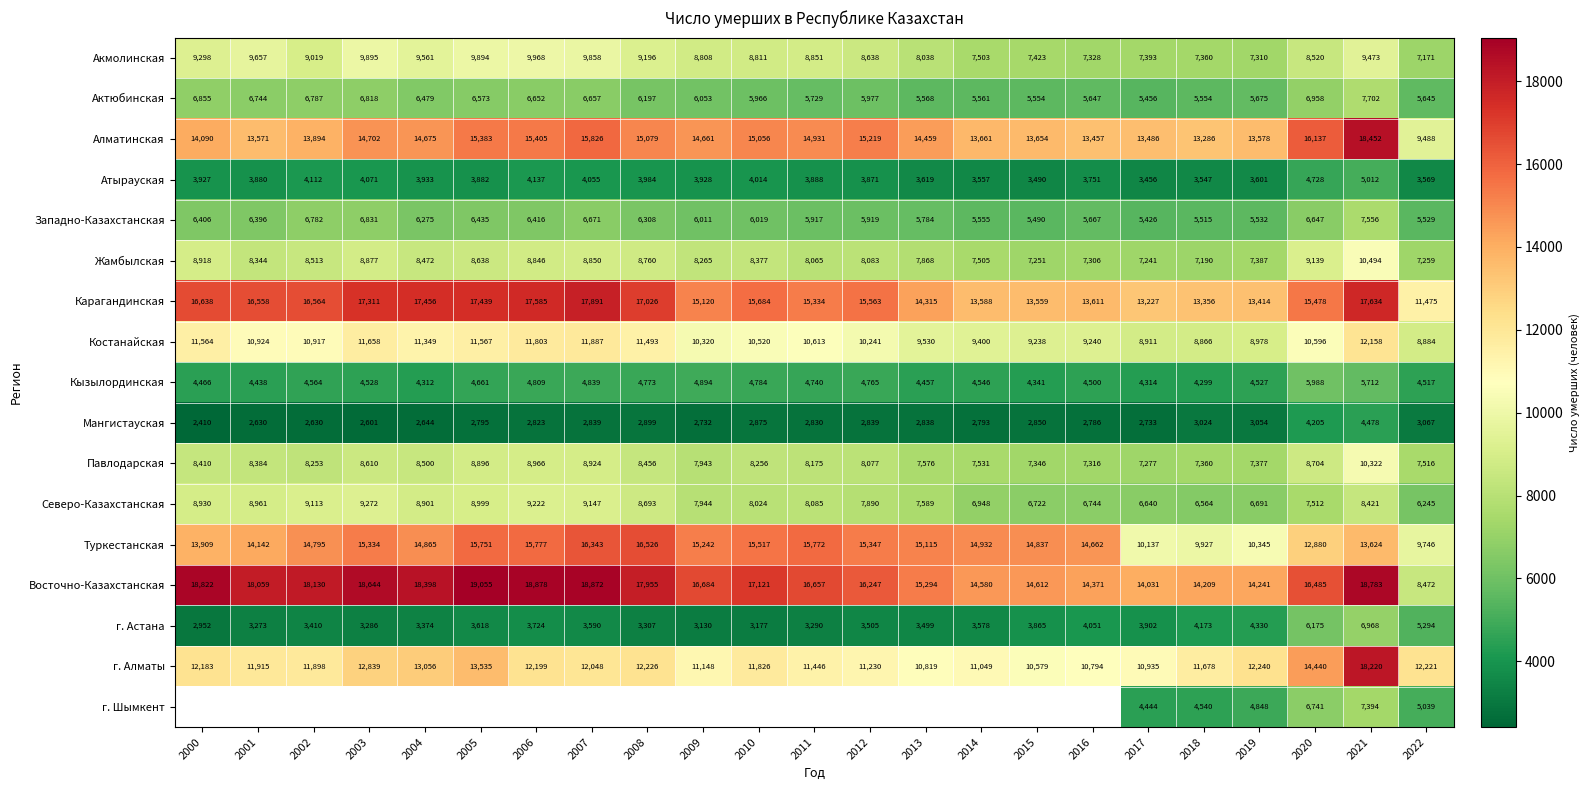

What is the maximum value shown in the chart?

19055.0